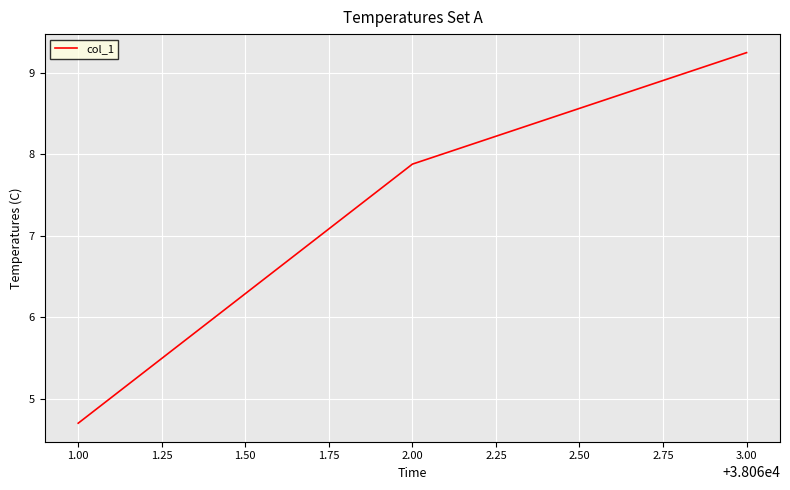

Is it true that the value at 3.00 is 12.8?

False